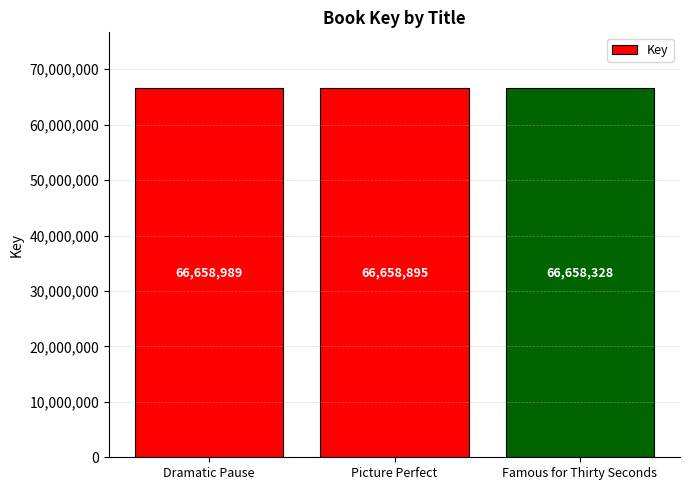

The value at Dramatic Pause is 66658989. True or false?

True